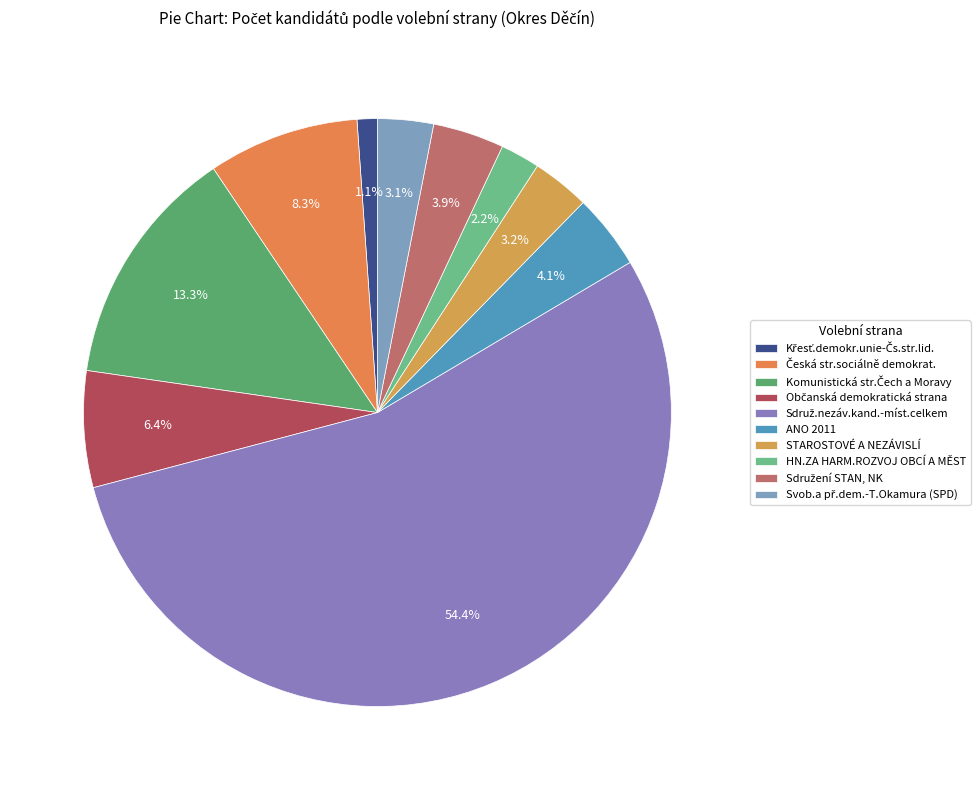

What percentage is the STAROSTOVÉ A NEZÁVISLÍ slice, to the nearest percent?

3%